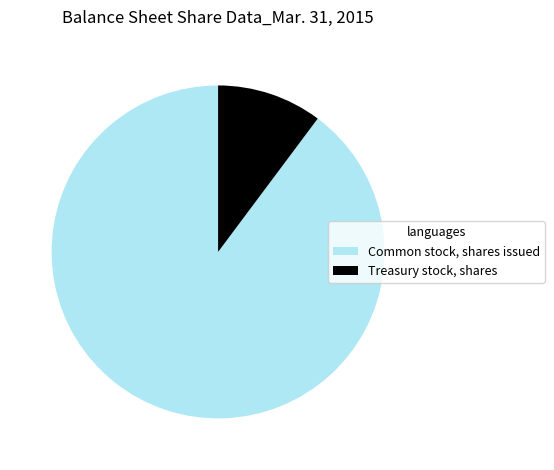

Which category has the smallest portion of the pie?

Treasury stock, shares